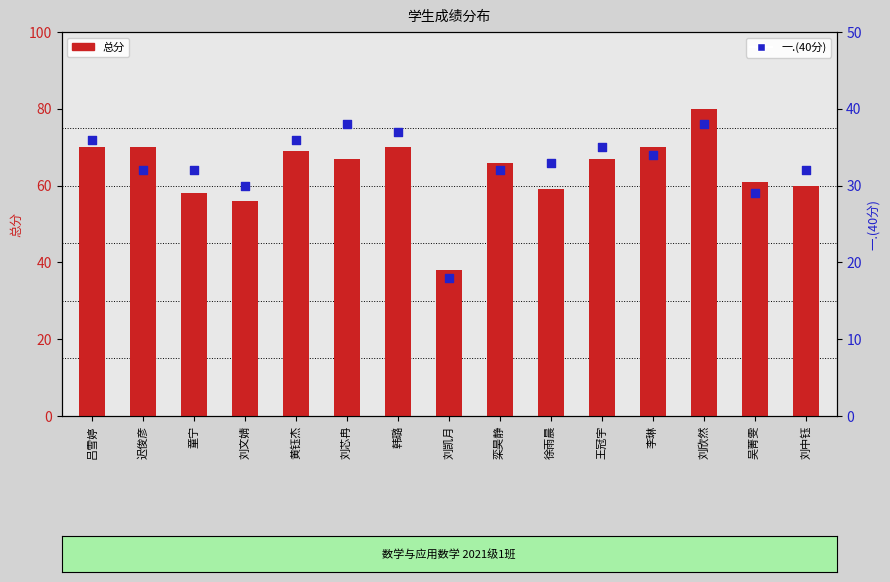

At how many categories does at least one series exceed 34?

15